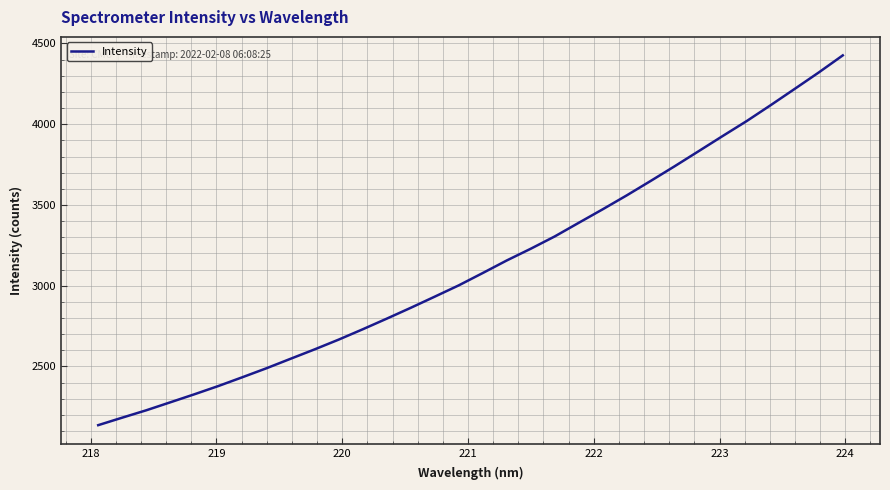

What is the difference between the maximum and minimum values?

2289.4